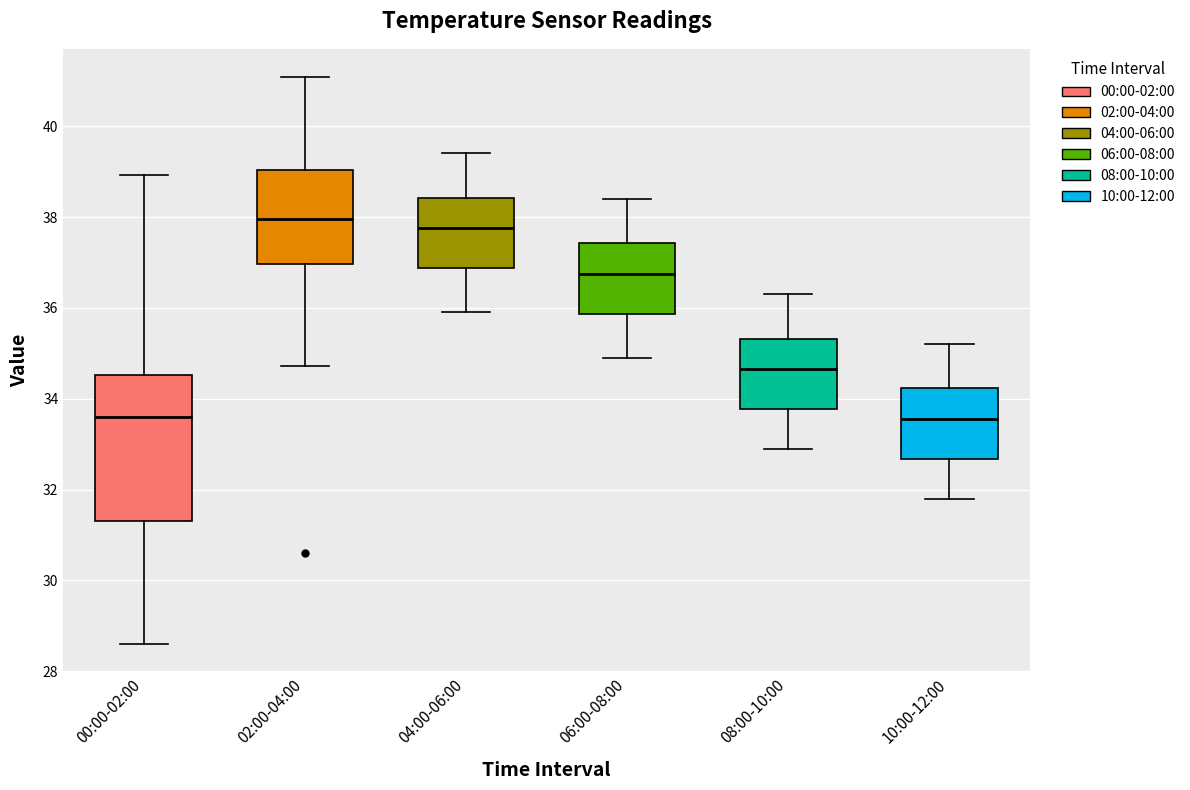

Reading left to right, transcribe this box plot: for each box, give where its median line is, the range the box spans, and where its two whiskers end, as read against the y-axis. The values are not printed on the chart, so give them approximately, as read against the axis.

00:00-02:00: median 33.6, box 31.4 to 34.6, whiskers 28.6 to 39.0
02:00-04:00: median 38.0, box 37.0 to 39.0, whiskers 34.8 to 41.0
04:00-06:00: median 37.8, box 36.8 to 38.4, whiskers 36.0 to 39.4
06:00-08:00: median 36.8, box 35.8 to 37.4, whiskers 35.0 to 38.4
08:00-10:00: median 34.6, box 33.8 to 35.4, whiskers 33.0 to 36.4
10:00-12:00: median 33.6, box 32.6 to 34.2, whiskers 31.8 to 35.2